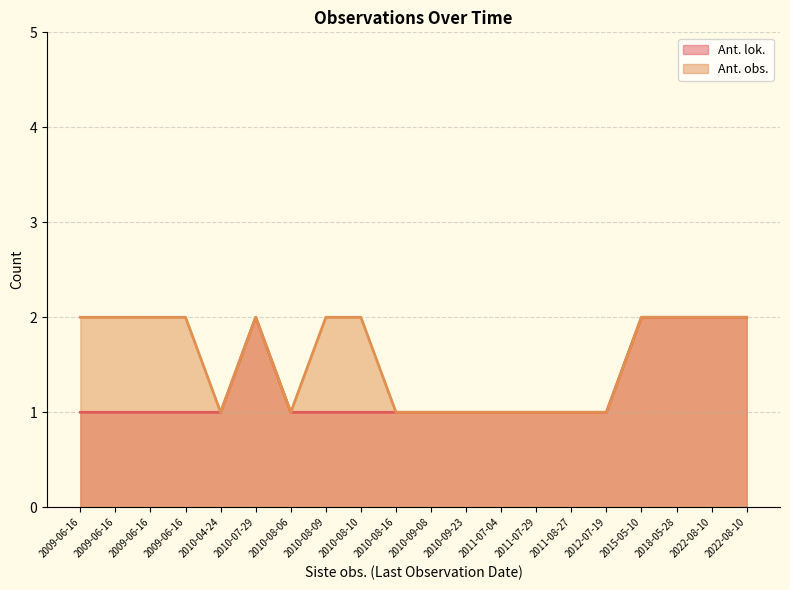

True or false: Ant. lok. and Ant. obs. intersect in this chart.

False